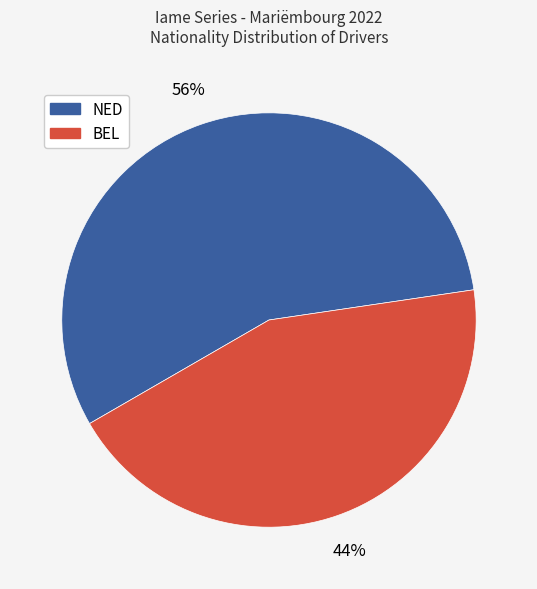

To the nearest percent, what percentage of the pie is NED?

56%